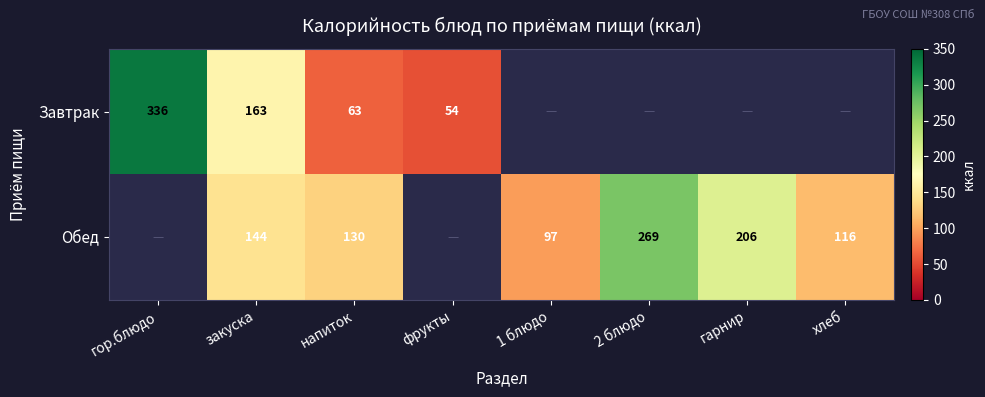

What is the total value across all series at напиток?

193.0